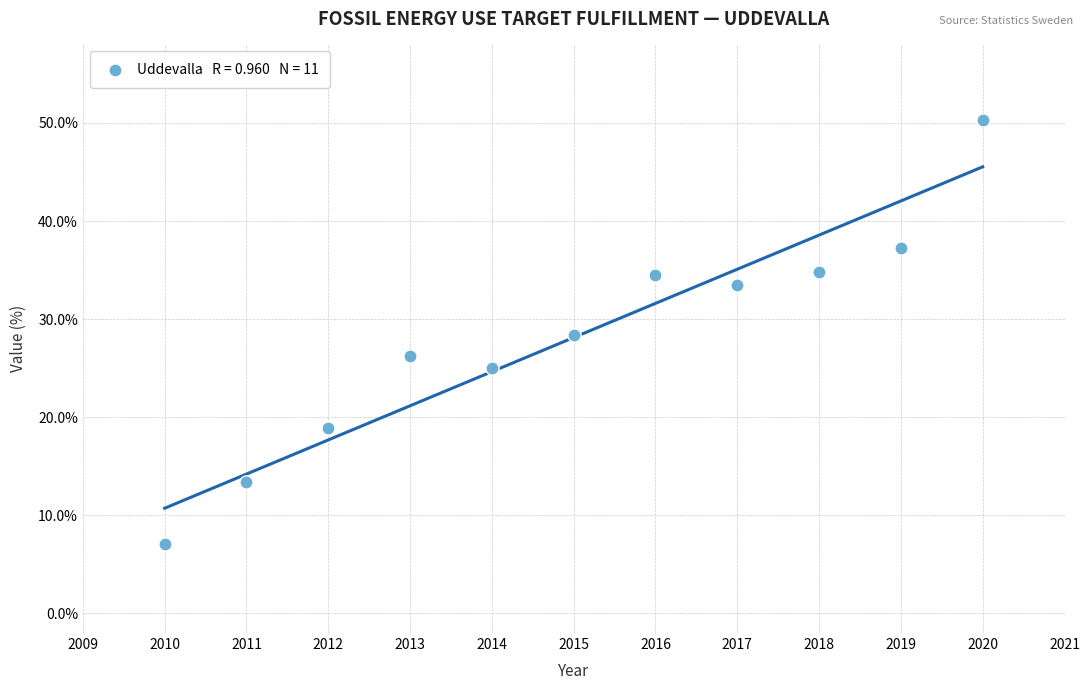

What is the average Y value?

28.1